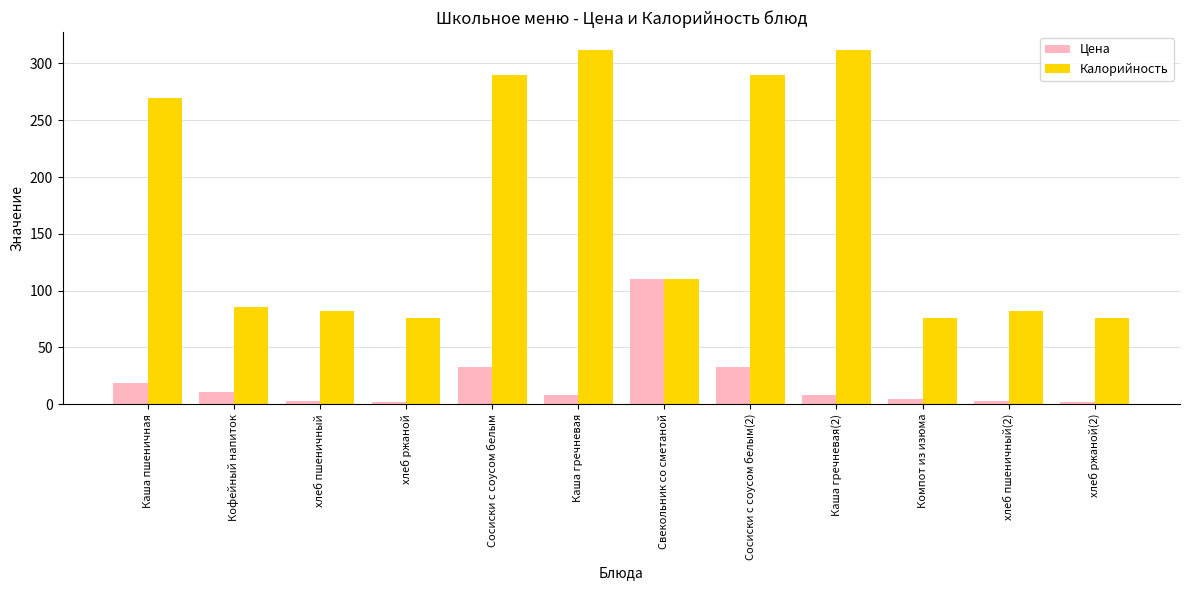

Which series has the widest spread of values?

Калорийность